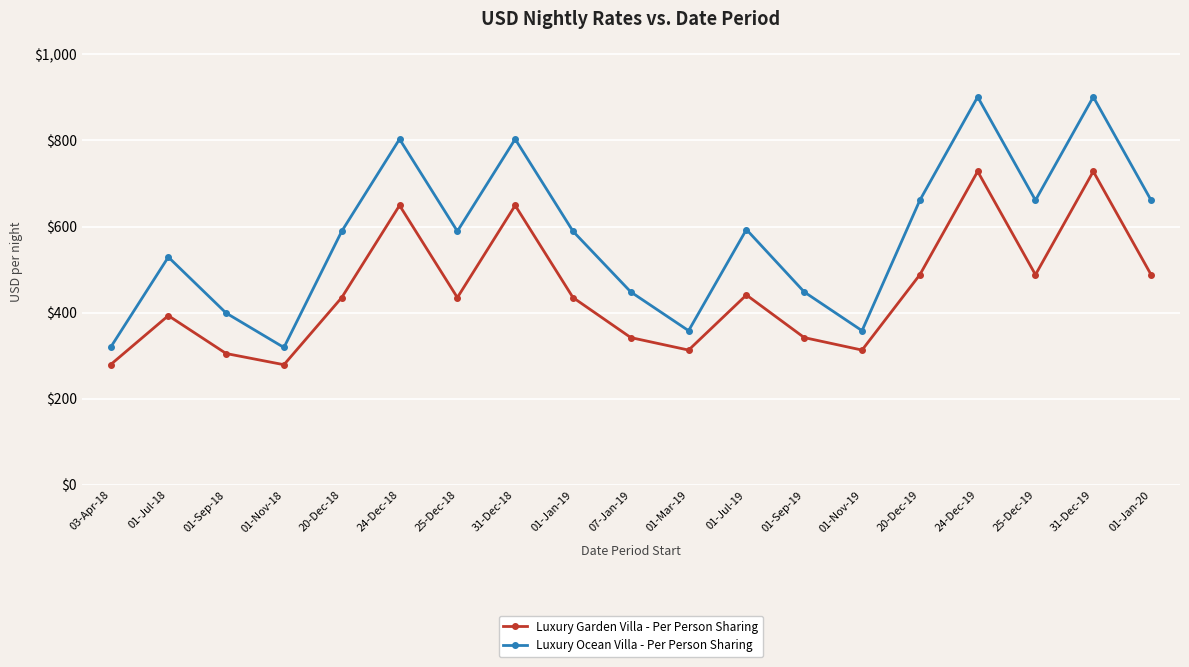

Where is the first local minimum for Luxury Garden Villa - Per Person Sharing?

01-Nov-18